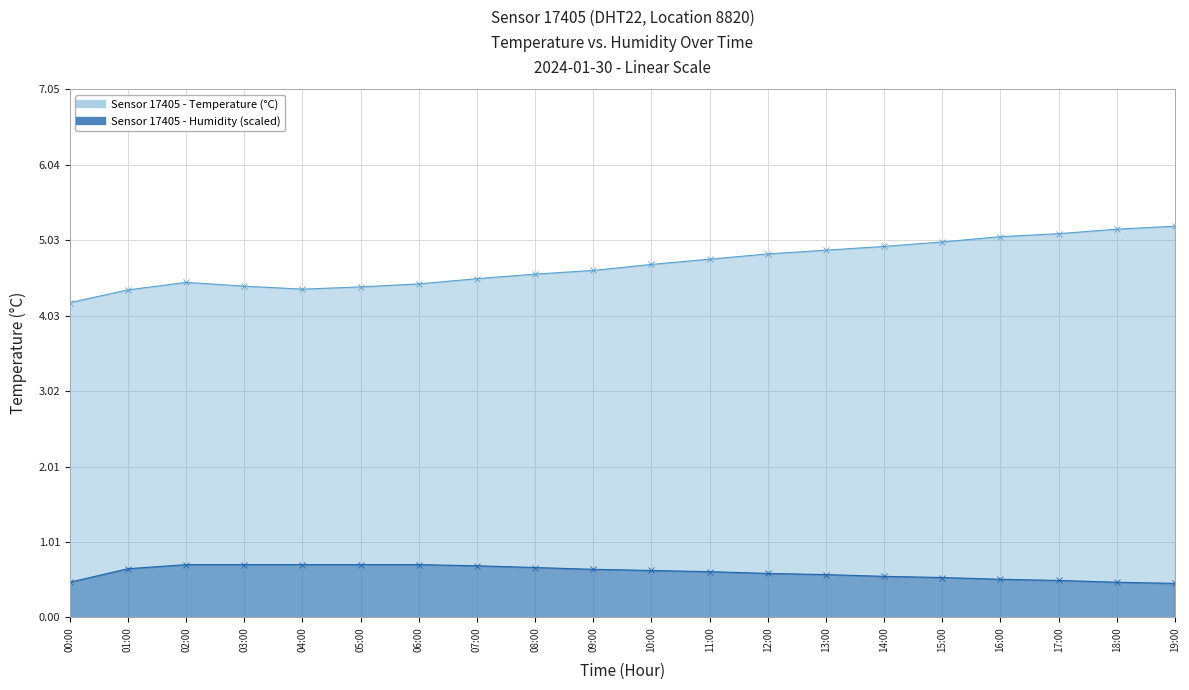

Reading left to right, what are all the values shown in this chart?

temperature: 00:00=4.2	01:00=4.4	02:00=4.5	03:00=4.4	04:00=4.4	05:00=4.4	06:00=4.5	07:00=4.5	08:00=4.6	09:00=4.6	10:00=4.7	11:00=4.8	12:00=4.8	13:00=4.9	14:00=5.0	15:00=5.0	16:00=5.1	17:00=5.1	18:00=5.2	19:00=5.2
humidity: 00:00=0.5	01:00=0.6	02:00=0.7	03:00=0.7	04:00=0.7	05:00=0.7	06:00=0.7	07:00=0.7	08:00=0.7	09:00=0.6	10:00=0.6	11:00=0.6	12:00=0.6	13:00=0.6	14:00=0.5	15:00=0.5	16:00=0.5	17:00=0.5	18:00=0.5	19:00=0.5